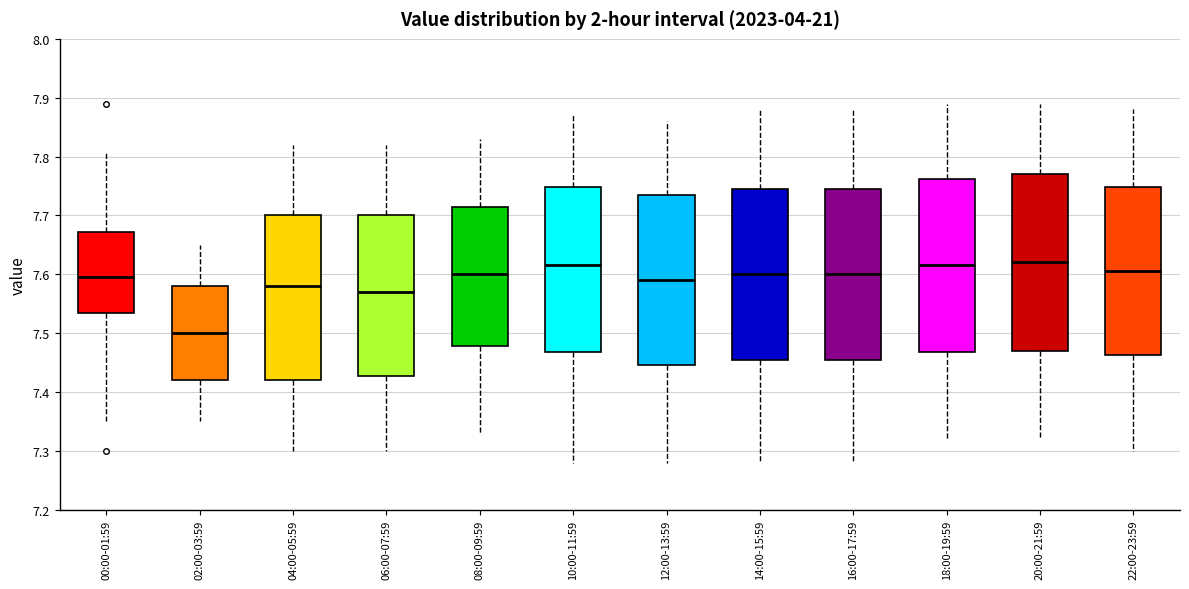

Reading left to right, read every box against the y-axis: the position of its median line, the range the box covers, and the ends of its whiskers. The values are not printed on the chart, so give them approximately, as read against the axis.

00:00-01:59: median 7.60, box 7.54 to 7.67, whiskers 7.35 to 7.81
02:00-03:59: median 7.50, box 7.42 to 7.58, whiskers 7.35 to 7.65
04:00-05:59: median 7.58, box 7.42 to 7.70, whiskers 7.30 to 7.82
06:00-07:59: median 7.57, box 7.43 to 7.70, whiskers 7.30 to 7.82
08:00-09:59: median 7.60, box 7.48 to 7.72, whiskers 7.33 to 7.83
10:00-11:59: median 7.62, box 7.47 to 7.75, whiskers 7.28 to 7.87
12:00-13:59: median 7.59, box 7.45 to 7.74, whiskers 7.28 to 7.86
14:00-15:59: median 7.60, box 7.46 to 7.75, whiskers 7.28 to 7.88
16:00-17:59: median 7.60, box 7.46 to 7.75, whiskers 7.28 to 7.88
18:00-19:59: median 7.62, box 7.47 to 7.76, whiskers 7.32 to 7.89
20:00-21:59: median 7.62, box 7.47 to 7.77, whiskers 7.32 to 7.89
22:00-23:59: median 7.61, box 7.46 to 7.75, whiskers 7.30 to 7.88